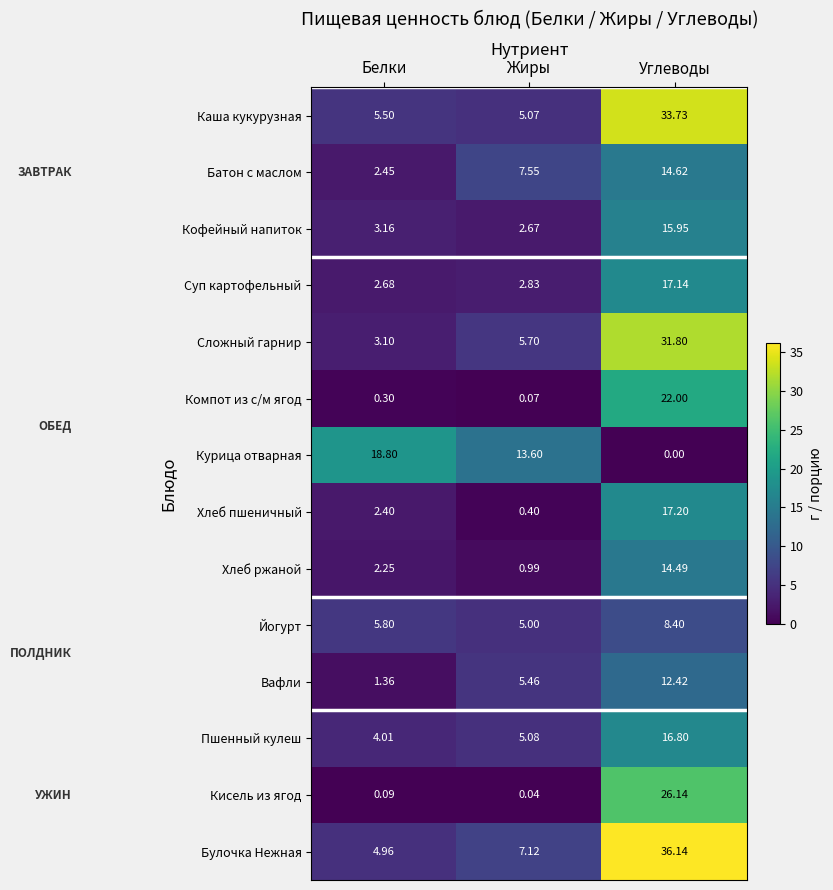

Which series changed the most between Белки and Жиры?

Курица отварная